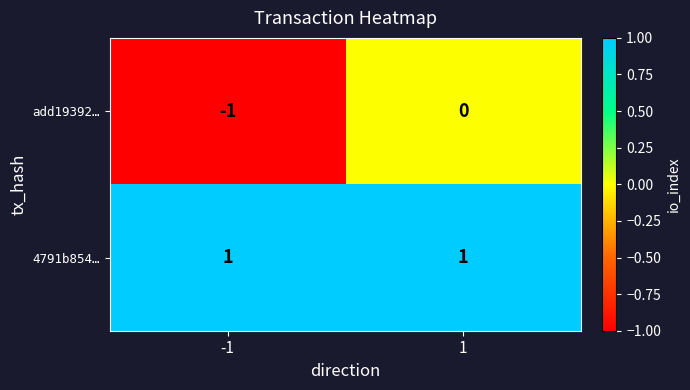

Which series has the largest total across all categories?

4791b854…